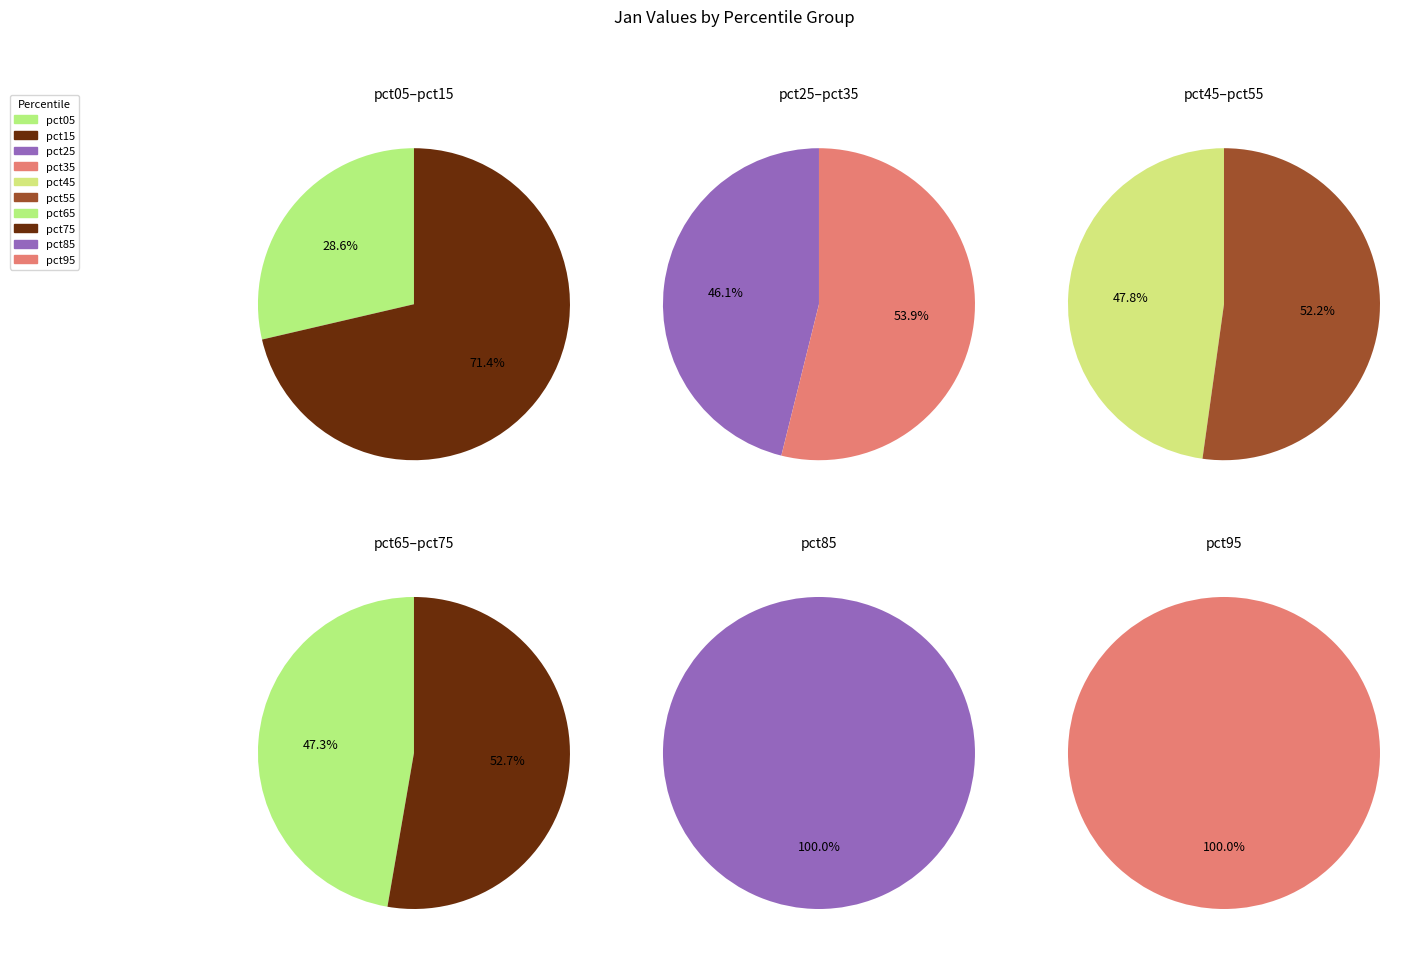

Between pct45 and pct65, which is larger?

pct65